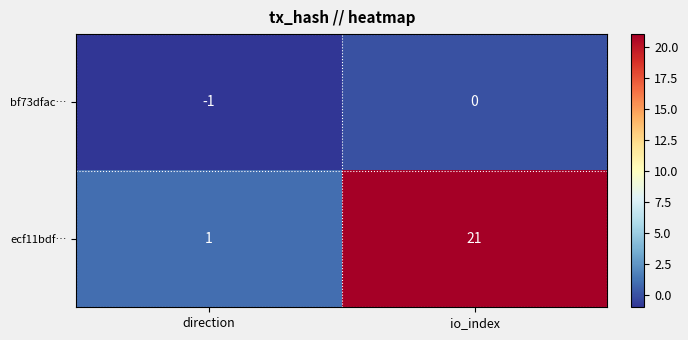

List the series in order of their peak value, highest first.

ecf11bdf…, bf73dfac…